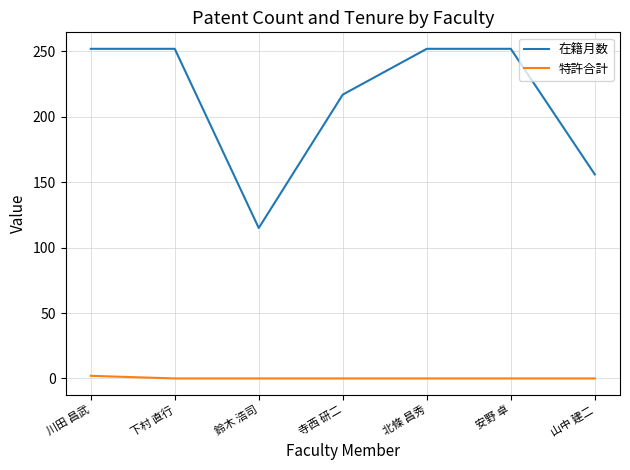

Rank the series by their maximum value, from highest to lowest.

在籍月数, 特許合計